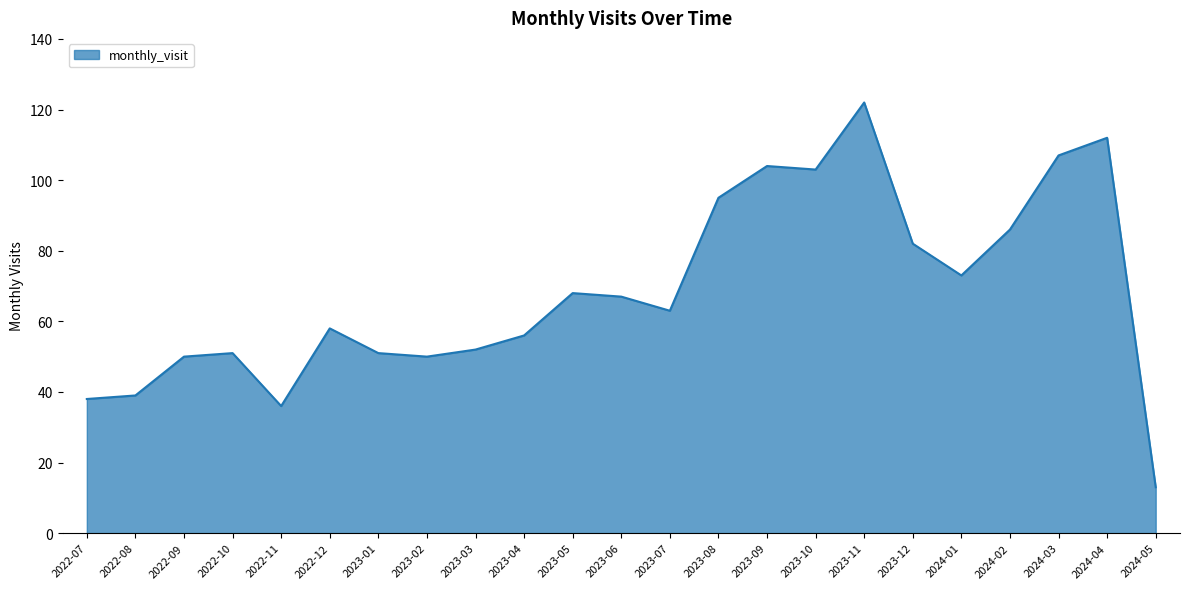

What is the ratio of the value at 2023-10 to the value at 2023-12?

1.3